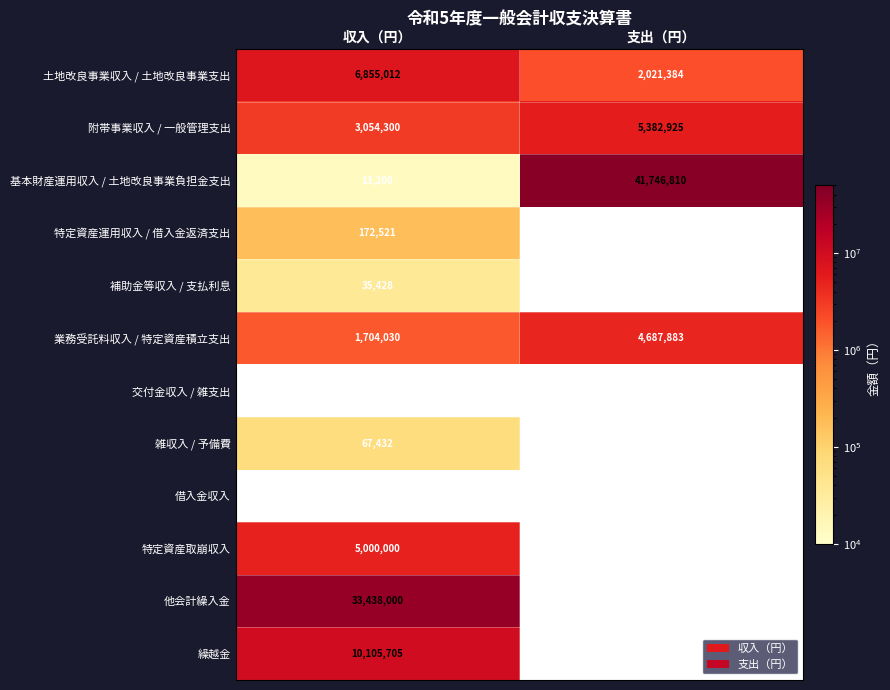

Count the 雑収入 / 予備費 values in the range 0 to 67432.

2